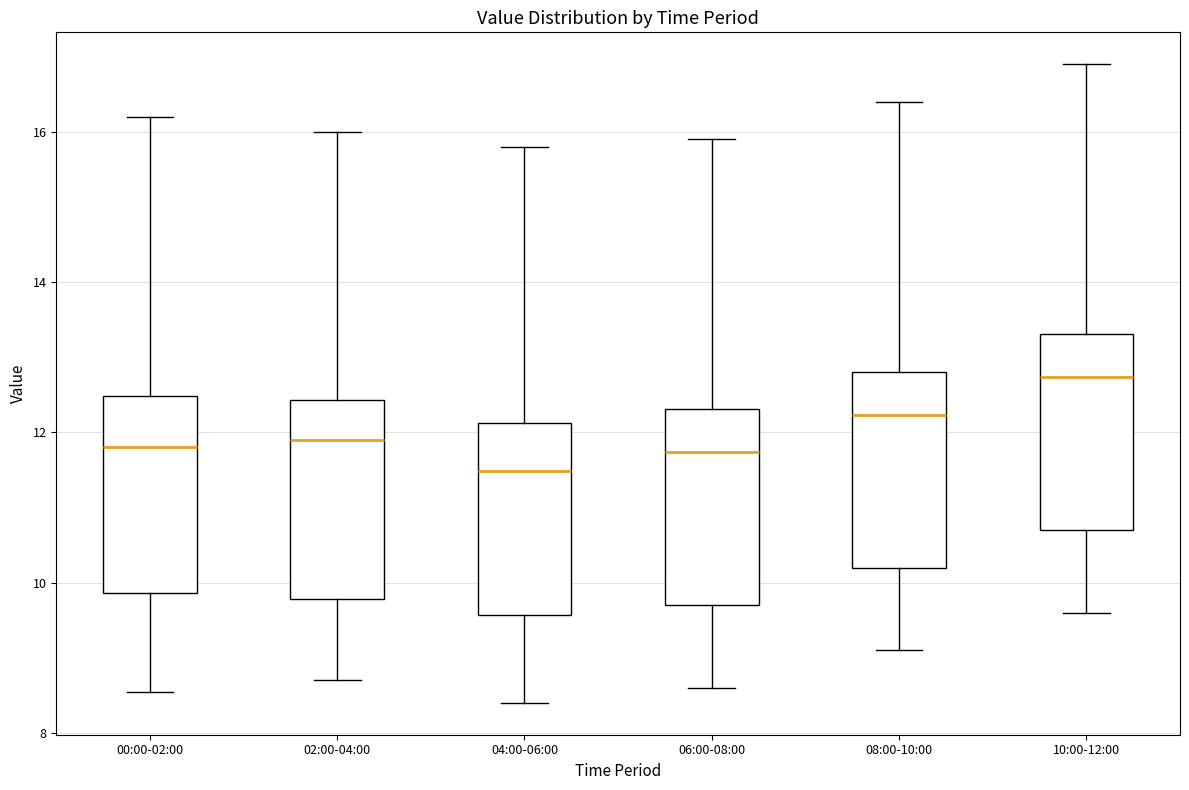

Reading left to right, transcribe this box plot: for each box, give where its median line is, the range the box spans, and where its two whiskers end, as read against the y-axis. The values are not printed on the chart, so give them approximately, as read against the axis.

00:00-02:00: median 11.8, box 9.8 to 12.4, whiskers 8.6 to 16.2
02:00-04:00: median 12.0, box 9.8 to 12.4, whiskers 8.8 to 16.0
04:00-06:00: median 11.4, box 9.6 to 12.2, whiskers 8.4 to 15.8
06:00-08:00: median 11.8, box 9.8 to 12.4, whiskers 8.6 to 16.0
08:00-10:00: median 12.2, box 10.2 to 12.8, whiskers 9.2 to 16.4
10:00-12:00: median 12.8, box 10.8 to 13.4, whiskers 9.6 to 17.0